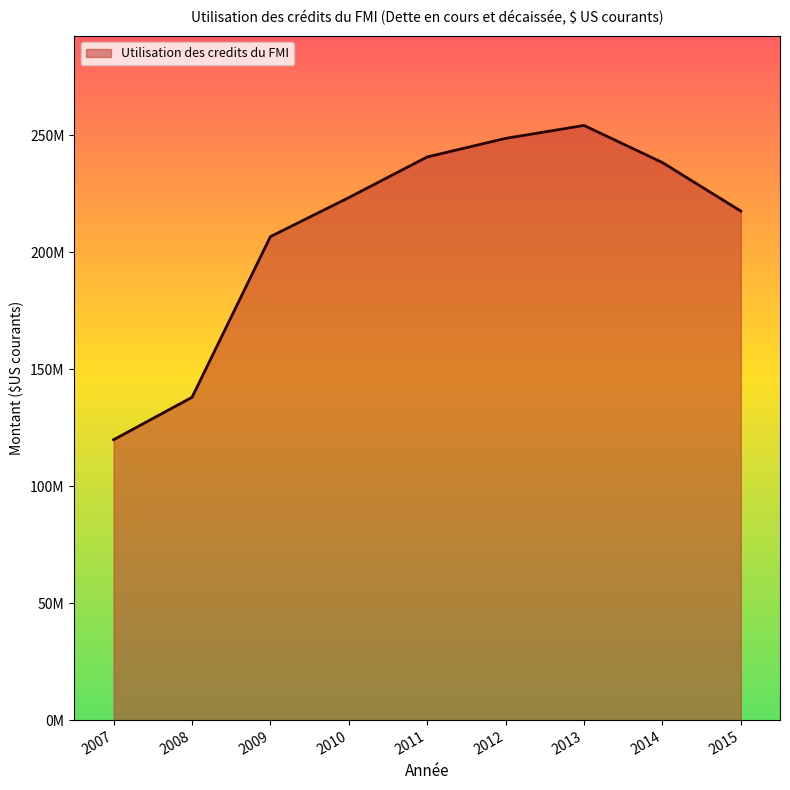

Reading left to right, extract all data points from this chart.

2007=119858000	2008=138003000	2009=206685000	2010=223366000	2011=240747000	2012=248682000	2013=254214000	2014=238349000	2015=217600000